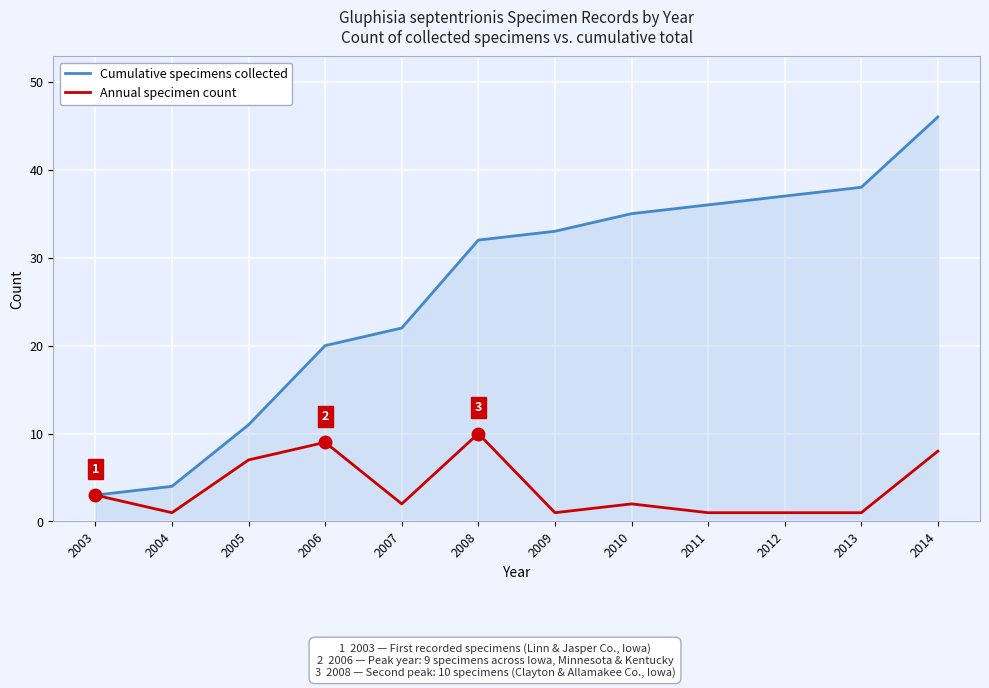

The value of Cumulative specimens collected at 2013 is 67. True or false?

False